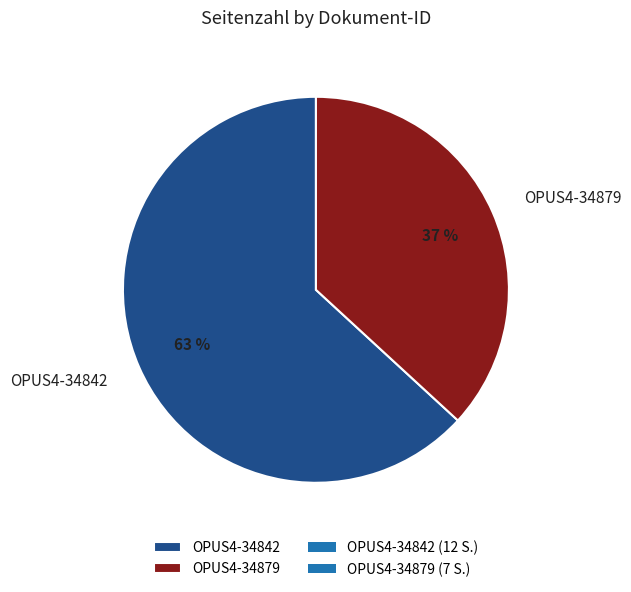

Between OPUS4-34879 and OPUS4-34842, which is larger?

OPUS4-34842